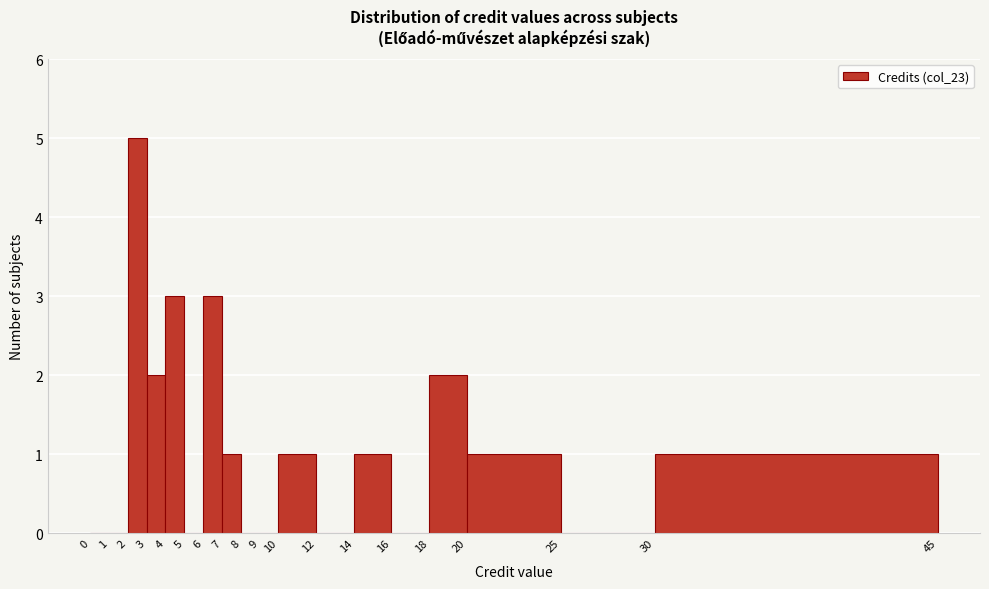

Which range on the x-axis has the tallest bar?

2 to 3